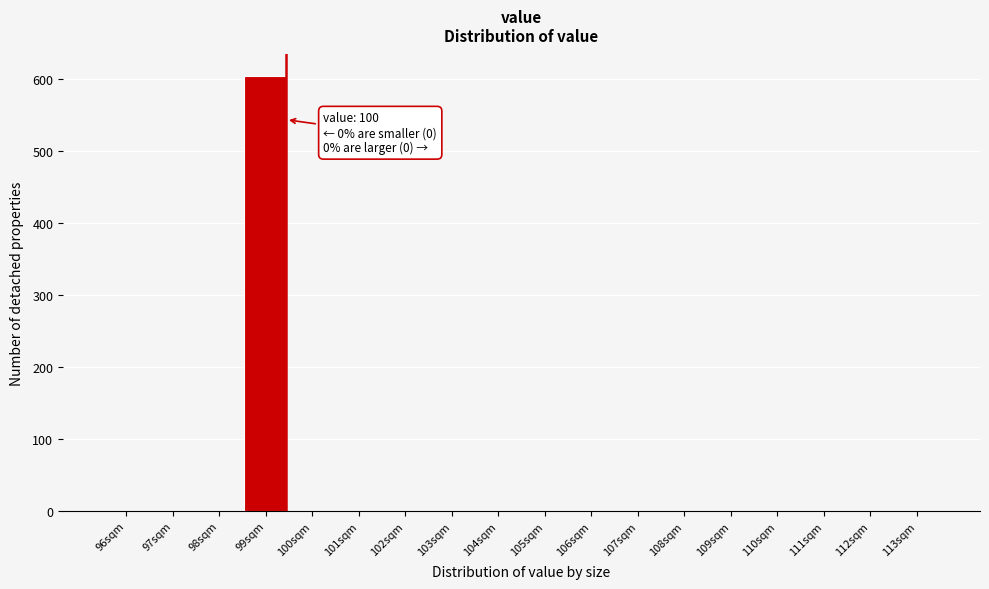

Reading left to right, extract all data points from this chart.

96sqm=0	97sqm=0	98sqm=0	99sqm=604	100sqm=0	101sqm=0	102sqm=0	103sqm=0	104sqm=0	105sqm=0	106sqm=0	107sqm=0	108sqm=0	109sqm=0	110sqm=0	111sqm=0	112sqm=0	113sqm=0